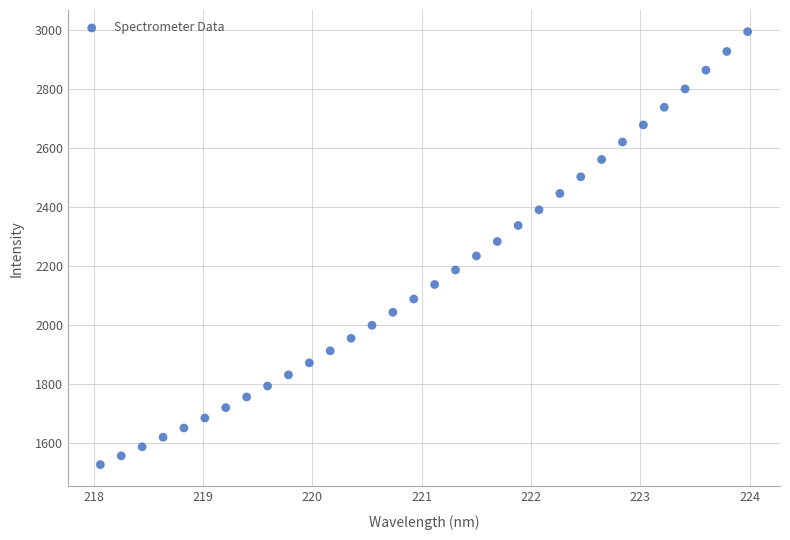

What is the range of Y values (max minus min)?

1464.7